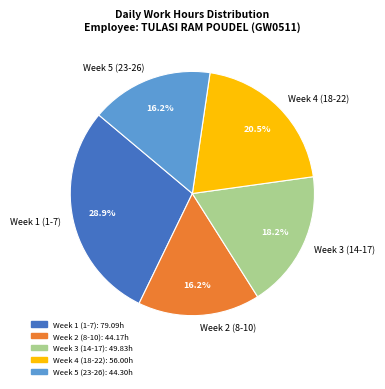

Is the sum of Week 2 (8-10) and Week 3 (14-17) greater than half?

No